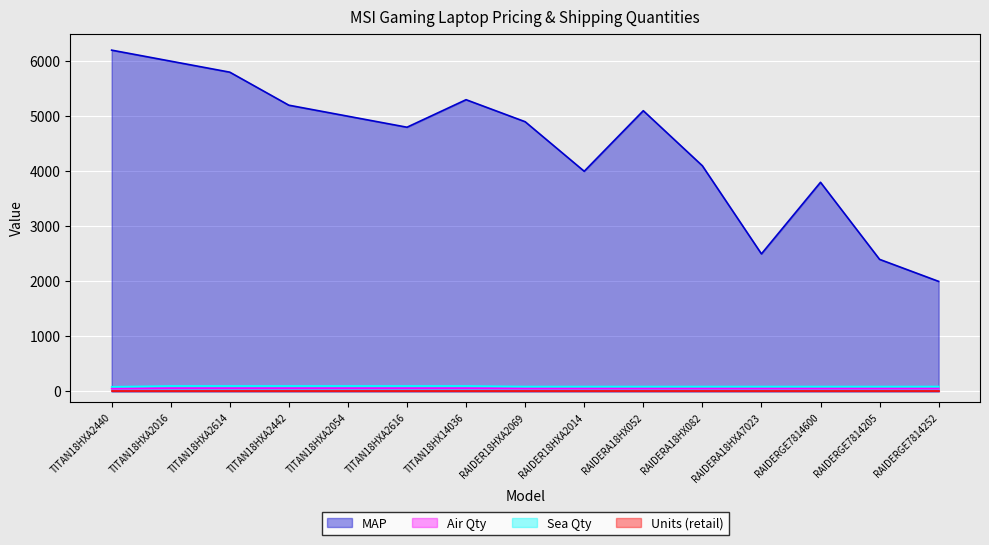

True or false: Air Qty and Sea Qty cross at least once.

False